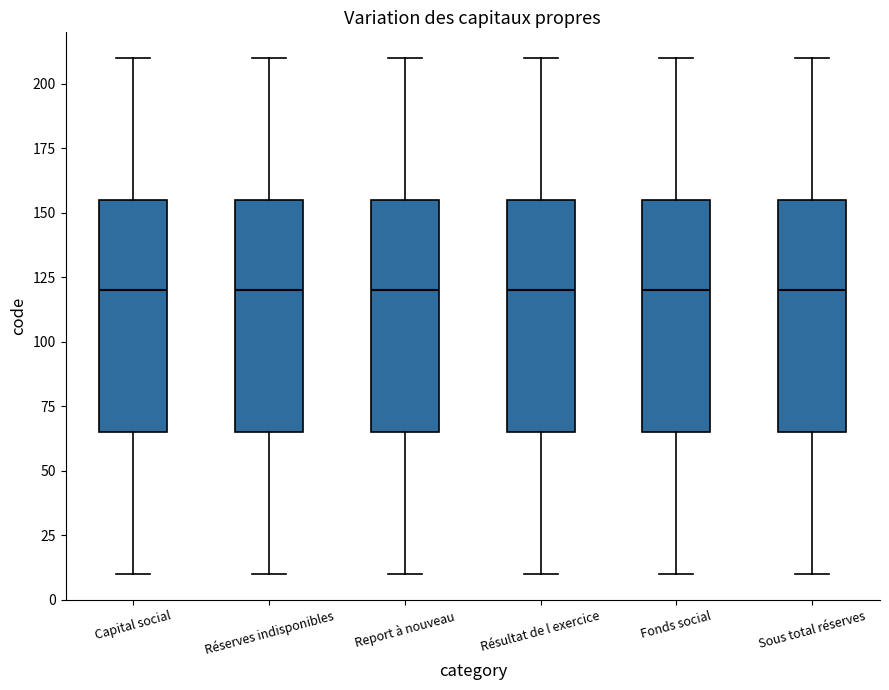

Reading left to right, transcribe this box plot: for each box, give where its median line is, the range the box spans, and where its two whiskers end, as read against the y-axis. The values are not printed on the chart, so give them approximately, as read against the axis.

Capital social: median 120, box 65 to 155, whiskers 10 to 210
Réserves indisponibles: median 120, box 65 to 155, whiskers 10 to 210
Report à nouveau: median 120, box 65 to 155, whiskers 10 to 210
Résultat de l exercice: median 120, box 65 to 155, whiskers 10 to 210
Fonds social: median 120, box 65 to 155, whiskers 10 to 210
Sous total réserves: median 120, box 65 to 155, whiskers 10 to 210